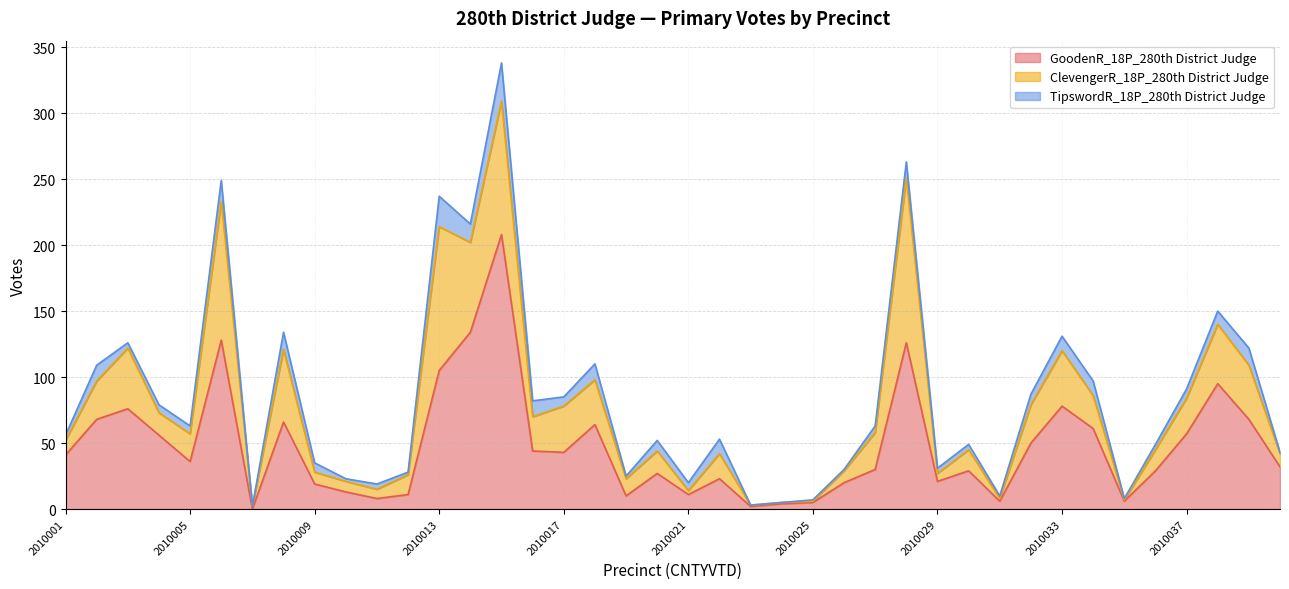

Reading left to right, extract all data points from this chart.

GoodenR_18P_280th District Judge: 2010001=41	2010002=68	2010003=76	2010004=56	2010005=36	2010006=128	2010007=0	2010008=66	2010009=19	2010010=13	2010011=8	2010012=11	2010013=105	2010014=134	2010015=208	2010016=44	2010017=43	2010018=64	2010019=10	2010020=27	2010021=11	2010022=23	2010023=2	2010024=4	2010025=5	2010026=20	2010027=30	2010028=126	2010029=21	2010030=29	2010031=6	2010032=50	2010033=78	2010034=61	2010035=6	2010036=29	2010037=57	2010038=95	2010039=68	2010040=32
ClevengerR_18P_280th District Judge: 2010001=11	2010002=29	2010003=46	2010004=17	2010005=21	2010006=105	2010007=2	2010008=55	2010009=9	2010010=8	2010011=7	2010012=15	2010013=109	2010014=68	2010015=101	2010016=26	2010017=35	2010018=34	2010019=13	2010020=17	2010021=3	2010022=19	2010023=1	2010024=1	2010025=1	2010026=9	2010027=28	2010028=125	2010029=6	2010030=16	2010031=2	2010032=29	2010033=42	2010034=25	2010035=1	2010036=16	2010037=27	2010038=45	2010039=41	2010040=10
TipswordR_18P_280th District Judge: 2010001=4	2010002=12	2010003=4	2010004=6	2010005=6	2010006=16	2010007=0	2010008=13	2010009=7	2010010=2	2010011=4	2010012=2	2010013=23	2010014=14	2010015=29	2010016=12	2010017=7	2010018=12	2010019=2	2010020=8	2010021=6	2010022=11	2010023=0	2010024=0	2010025=1	2010026=1	2010027=5	2010028=12	2010029=4	2010030=4	2010031=2	2010032=8	2010033=11	2010034=11	2010035=1	2010036=4	2010037=7	2010038=10	2010039=13	2010040=1